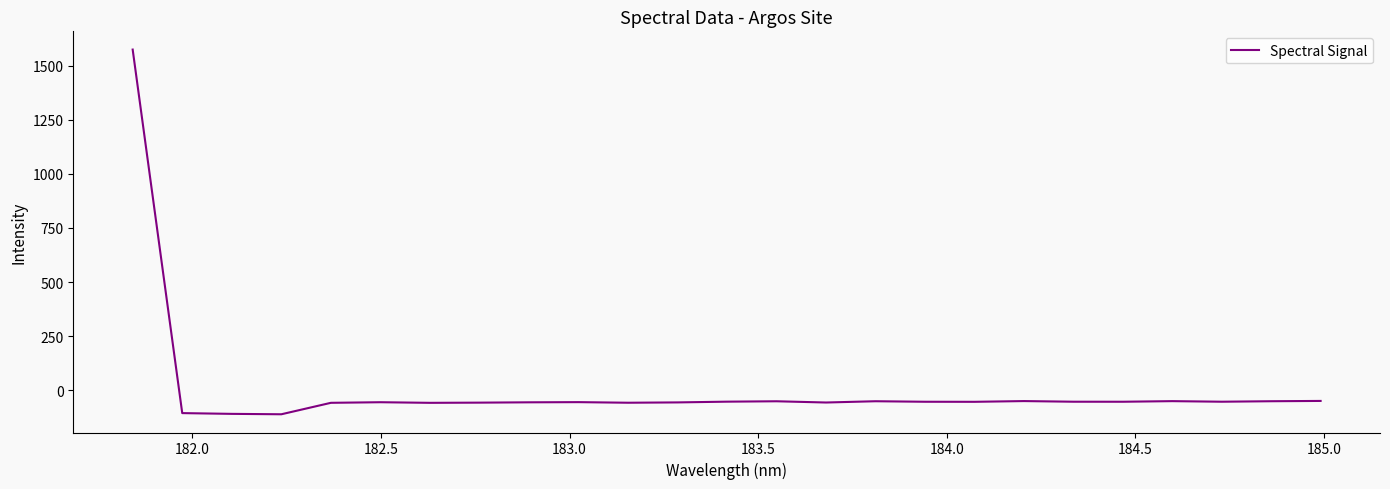

Is this an area chart (filled region under the line)?

No